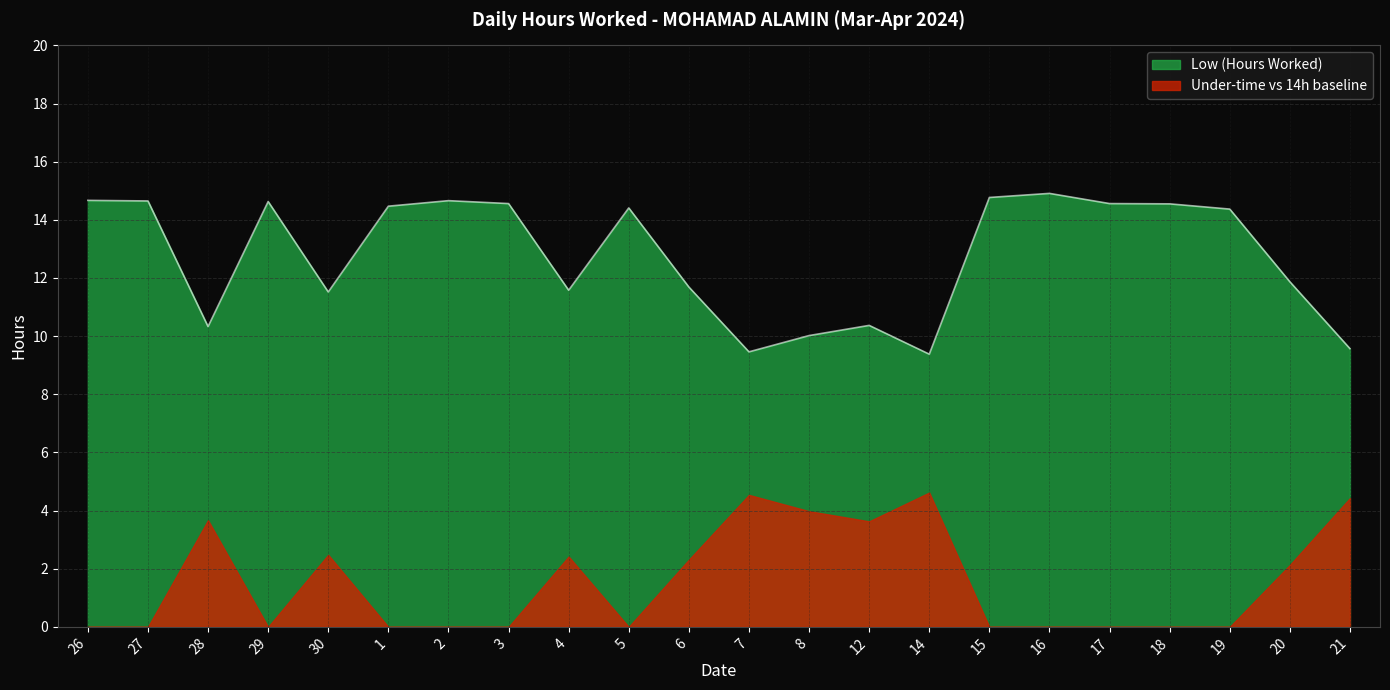

The value at 4 is 20.3. True or false?

False